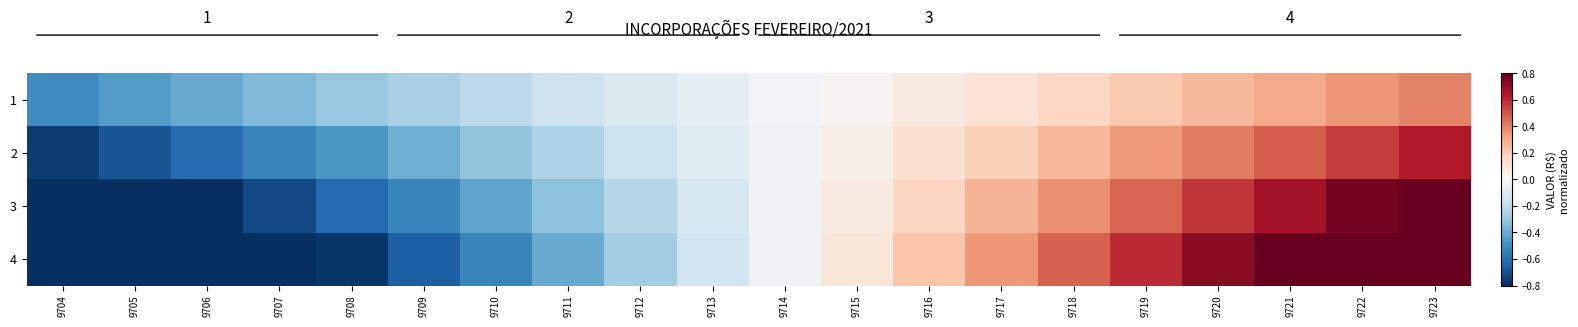

What is the spread (max minus min) of values at 9709?

0.4